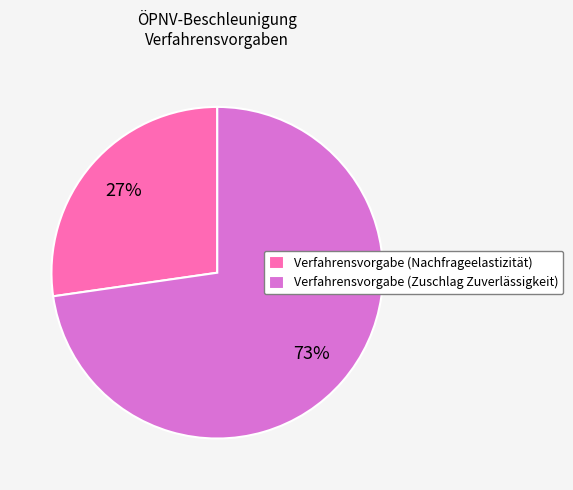

Which has a higher value, Verfahrensvorgabe (Nachfrageelastizität) or Verfahrensvorgabe (Zuschlag Zuverlässigkeit)?

Verfahrensvorgabe (Zuschlag Zuverlässigkeit)